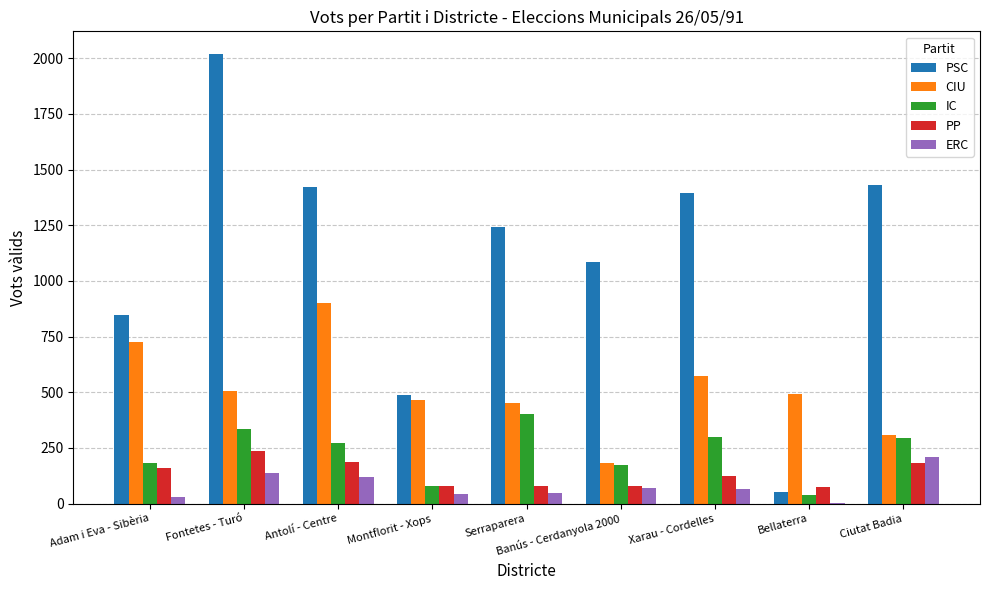

At which label does CIU reach its peak?

Antolí - Centre